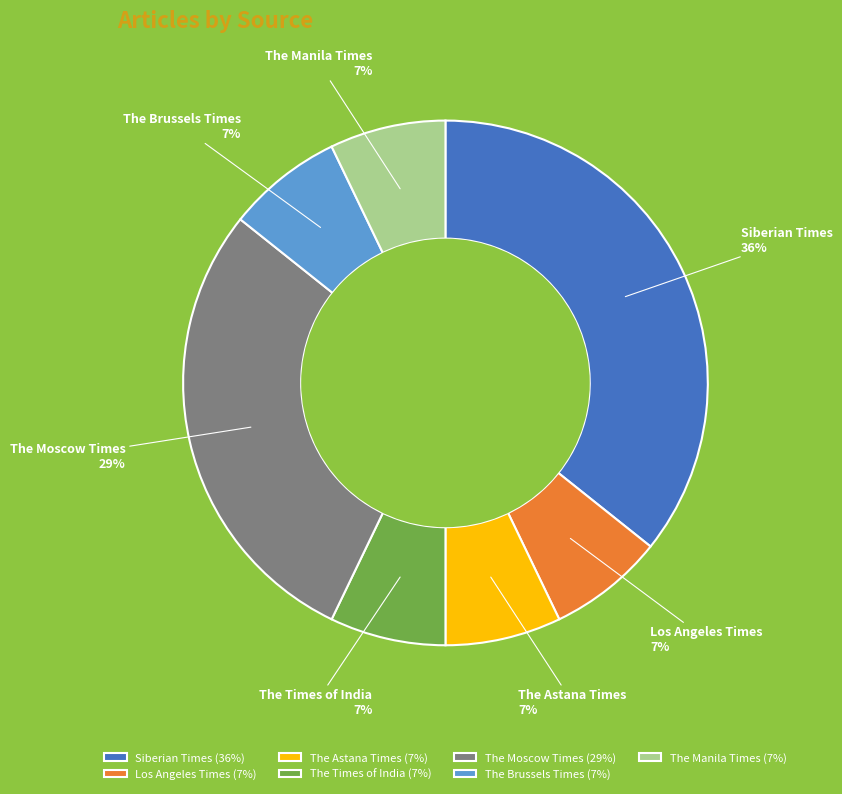

Does The Astana Times account for over 50% of the chart?

No